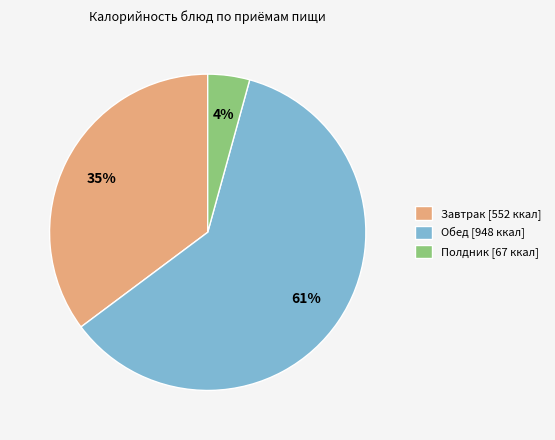

Is there any slice that represents more than half of the pie?

Yes